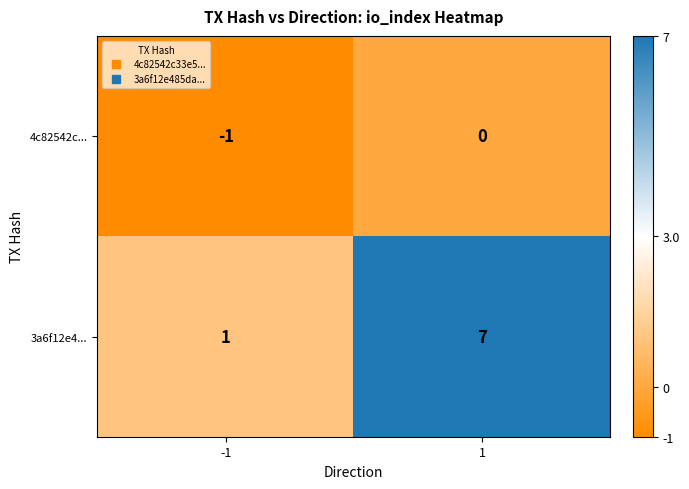

What is the difference between the 3a6f12e4... values at -1 and 1?

6